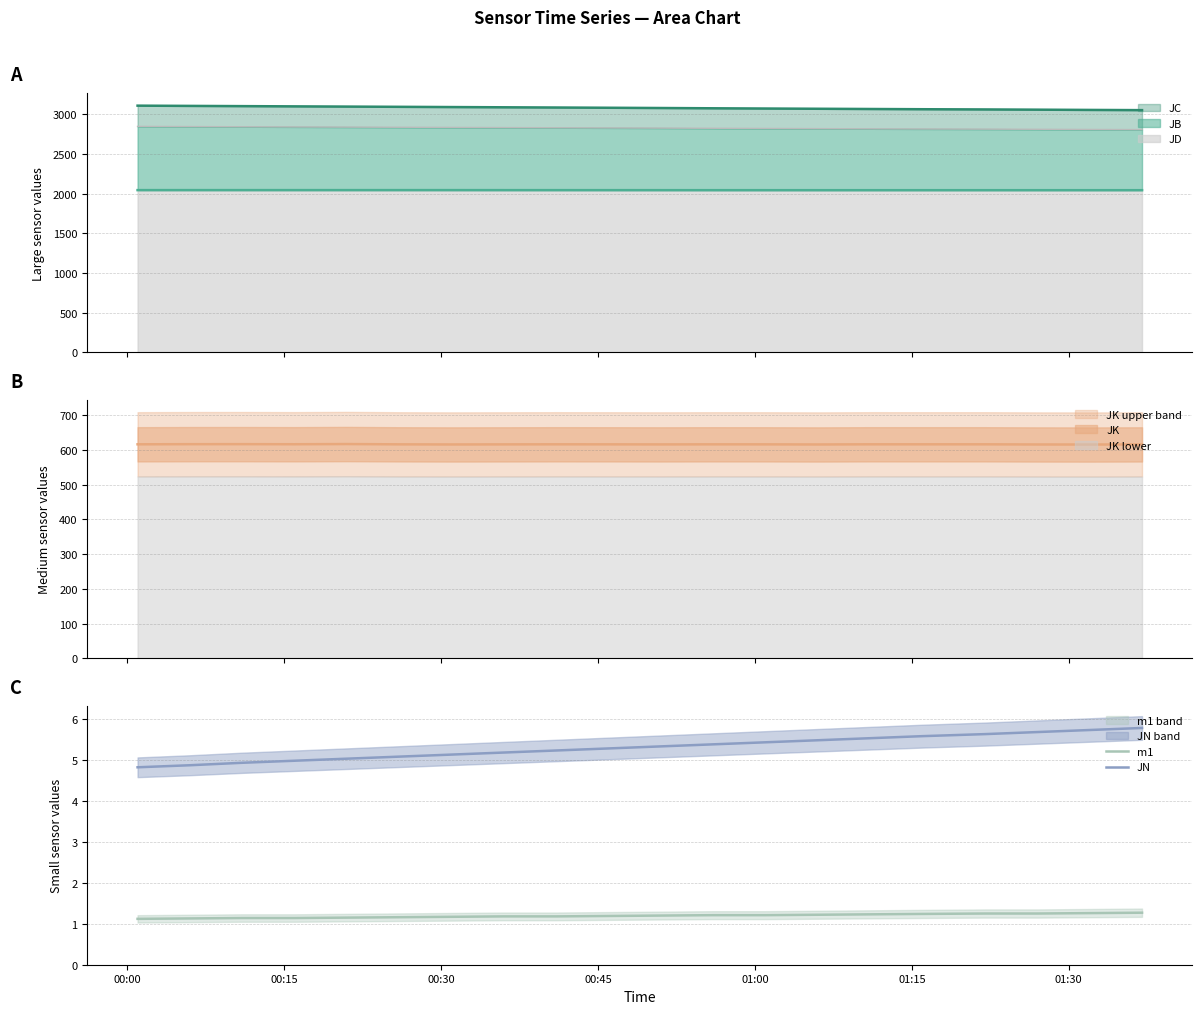

How many values in the JN series exceed 5?

16